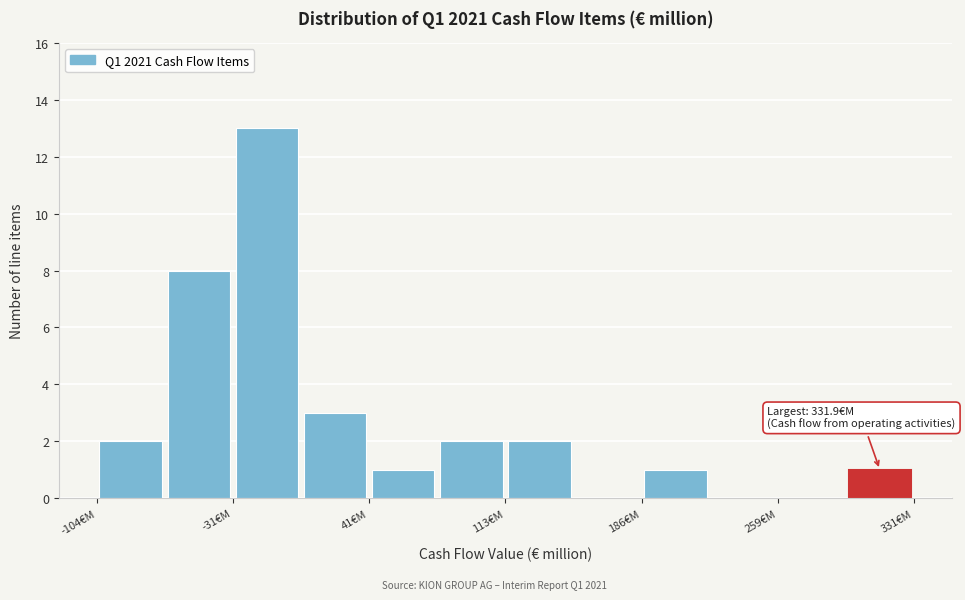

Read against the x-axis, roughly where is the centre of the tallest bar?

-10